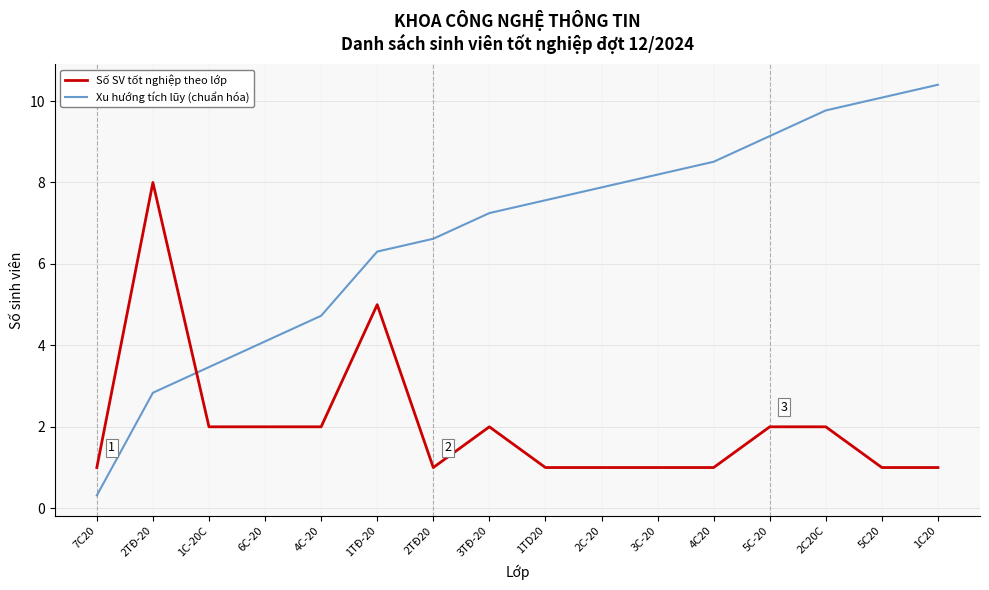

What are all the series names shown in the legend?

Số SV tốt nghiệp theo lớp, Xu hướng tích lũy (chuẩn hóa)